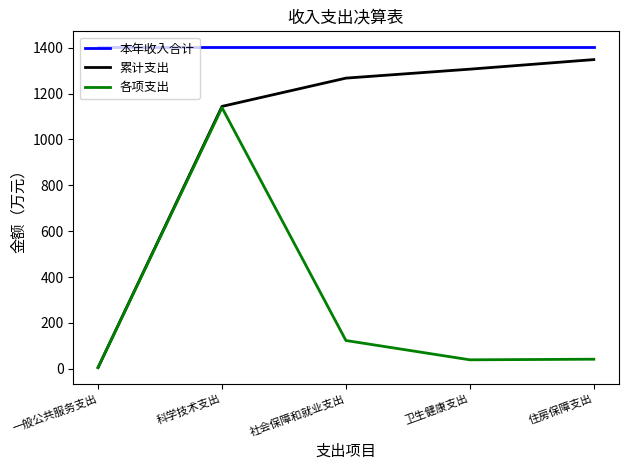

Which series changed the most between 科学技术支出 and 住房保障支出?

各项支出